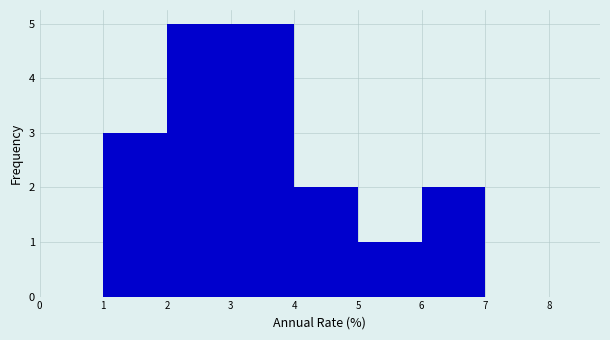

Reading left to right, transcribe this chart: for each bar, give the range it covers on the x-axis and its height. The values are not printed on the chart, so give them approximately, as read against the axis.

0 to 1: 0
1 to 2: 3
2 to 3: 5
3 to 4: 5
4 to 5: 2
5 to 6: 1
6 to 7: 2
7 to 8: 0